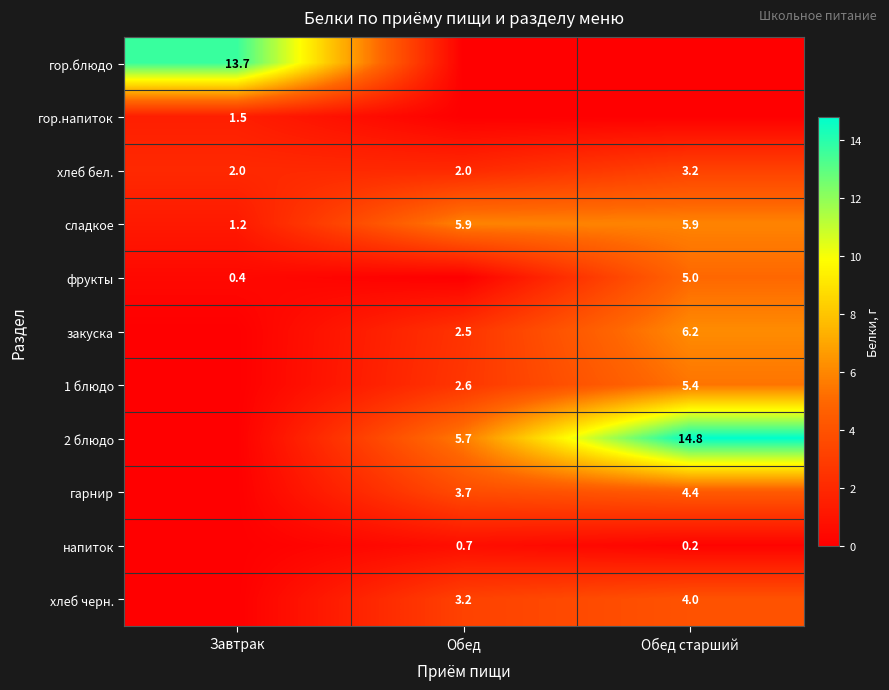

How many data points in сладкое are less than 5?

1